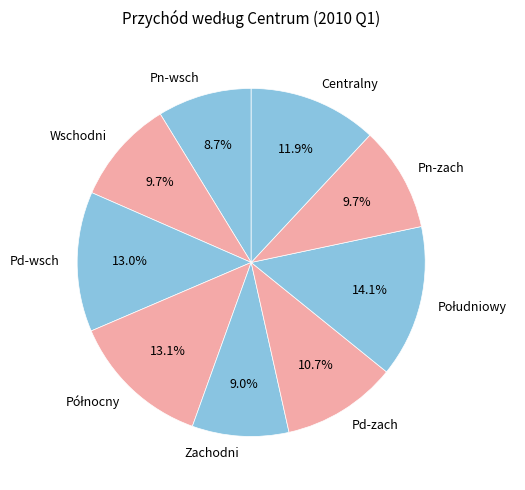

To the nearest percent, what percentage of the pie is Wschodni?

10%